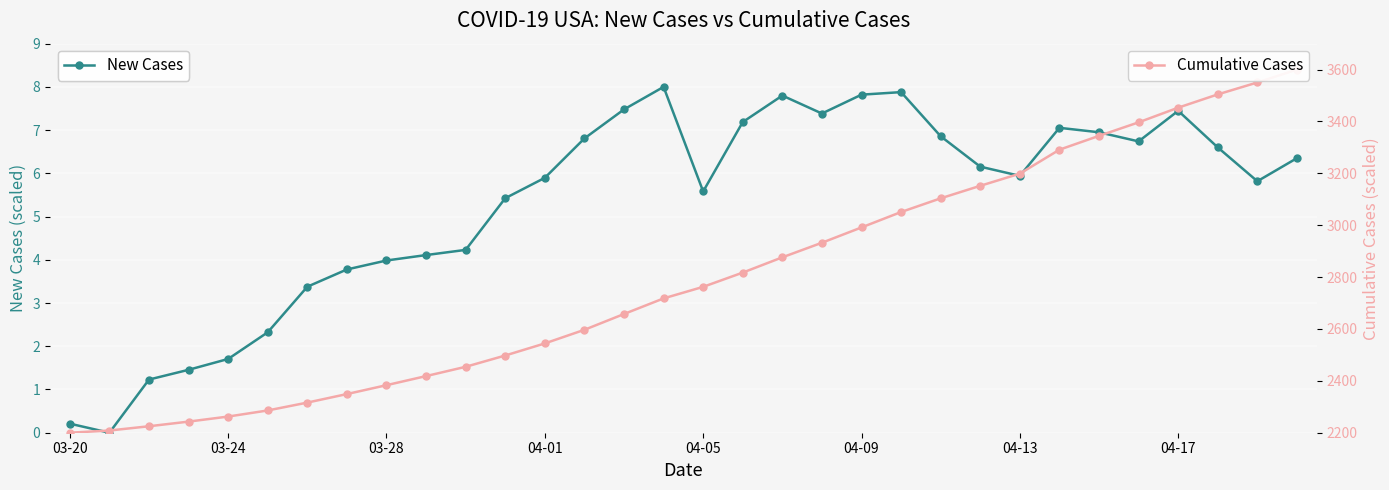

Which series has the widest spread of values?

Cumulative Cases